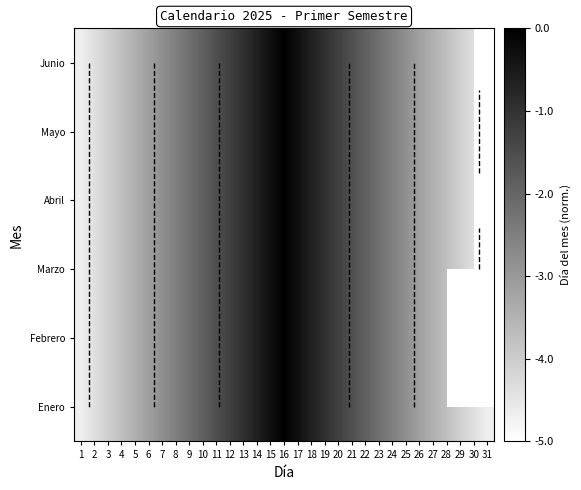

How many values in the Enero series are below -2?

18